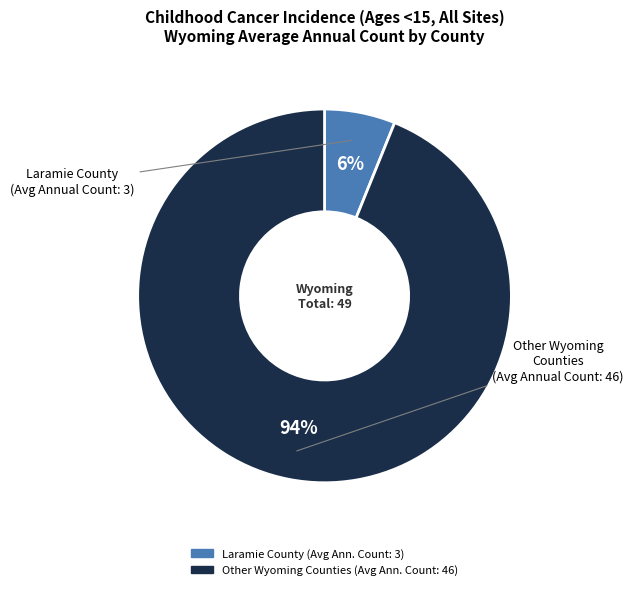

How many segments does this pie chart have?

2